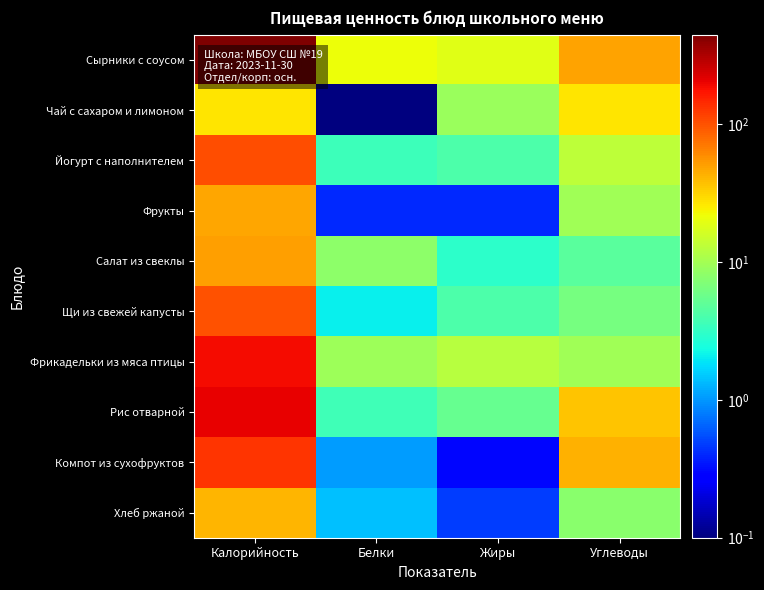

What is the total value across all series at Углеводы?

206.4